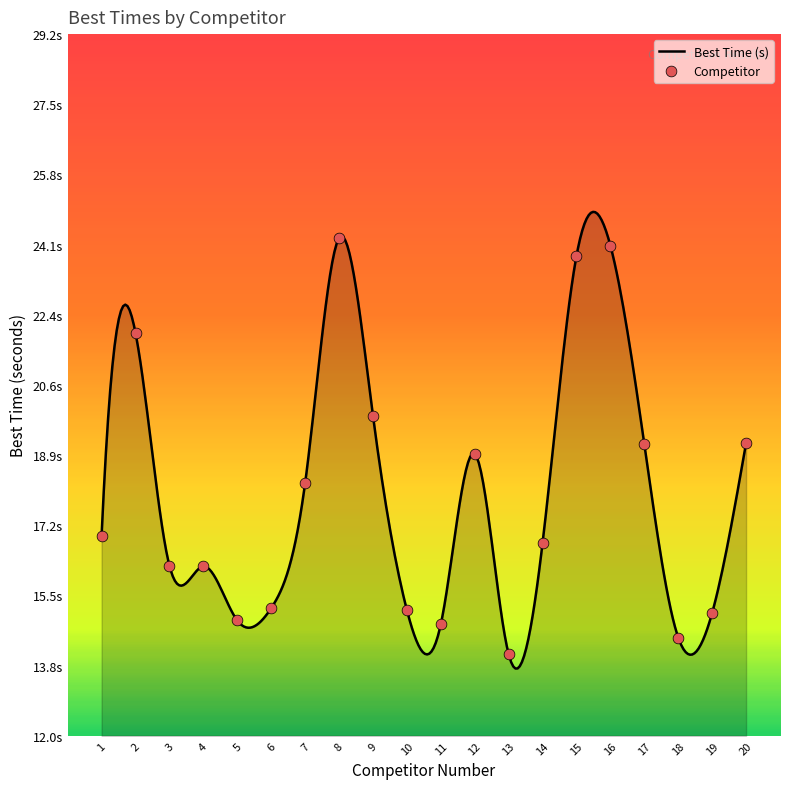

Approximately how many times larger is the value at 15 compared to 11?

1.6